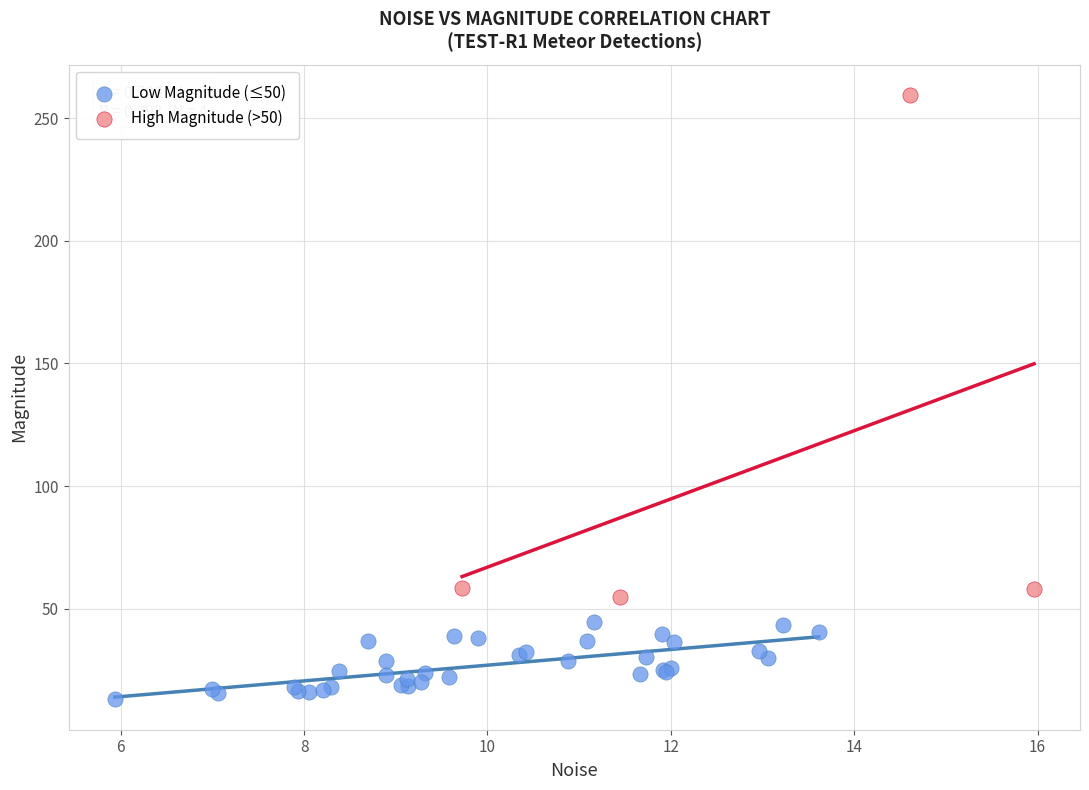

Which series reaches the minimum Y coordinate?

Low Magnitude (≤50)